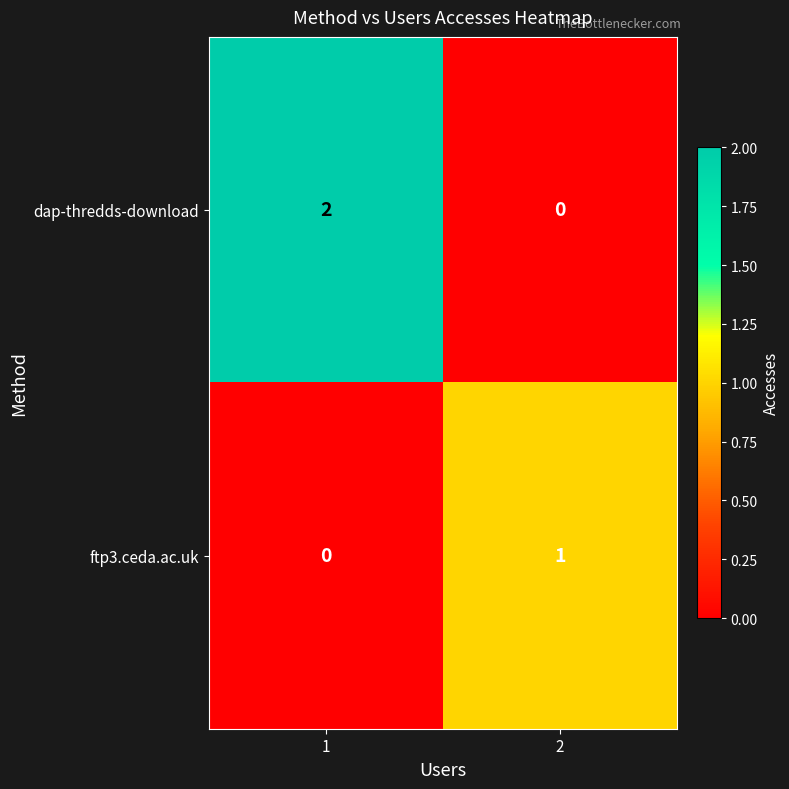

Which category has the highest value across all series?

1